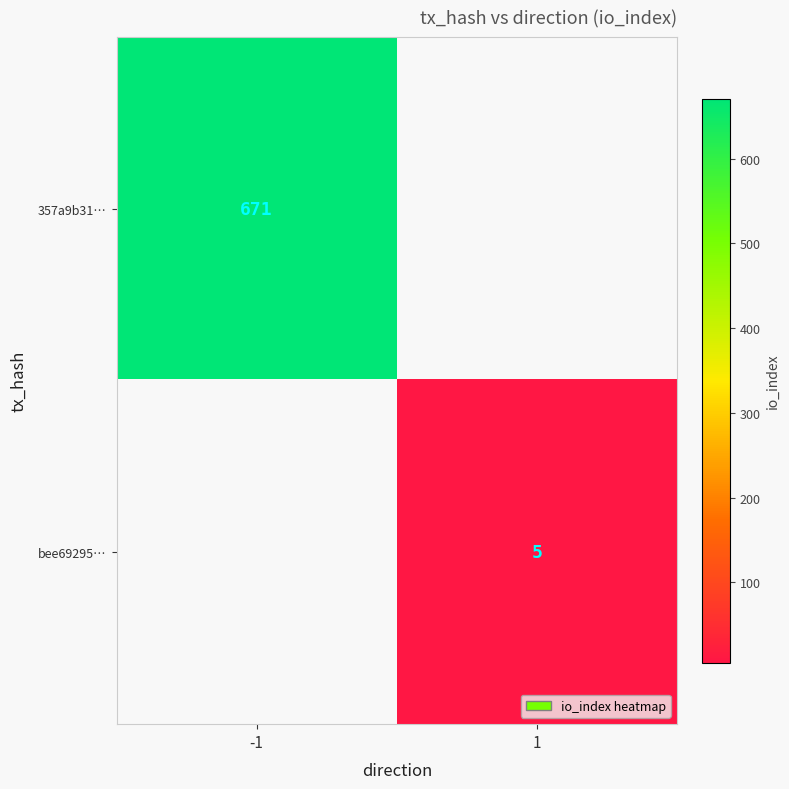

How many distinct data groups are displayed?

2